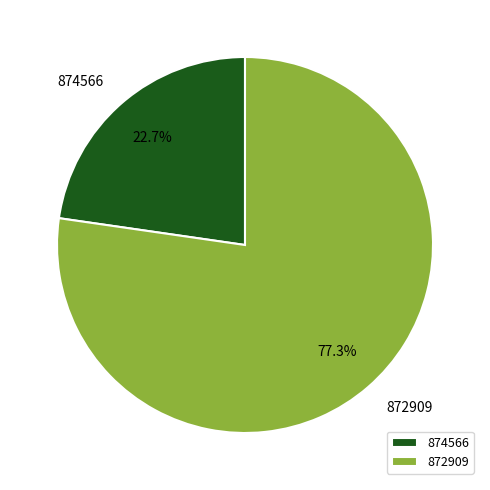

Is there any slice that represents more than half of the pie?

Yes